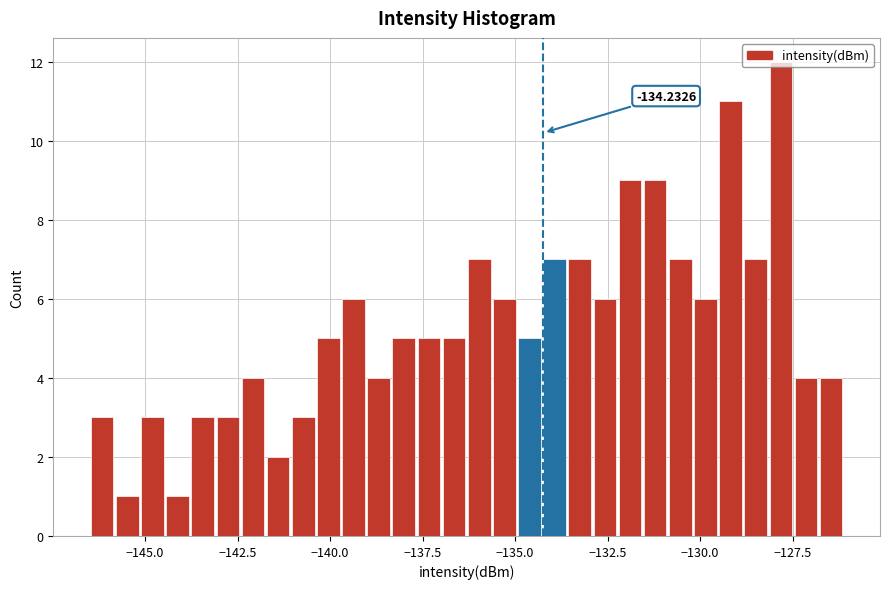

Read against the x-axis, roughly where is the centre of the tallest bar?

-128.0